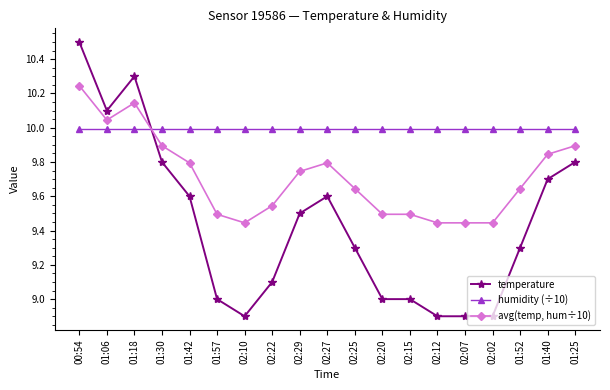

What is the difference between the highest and lowest values at 00:54?

0.5